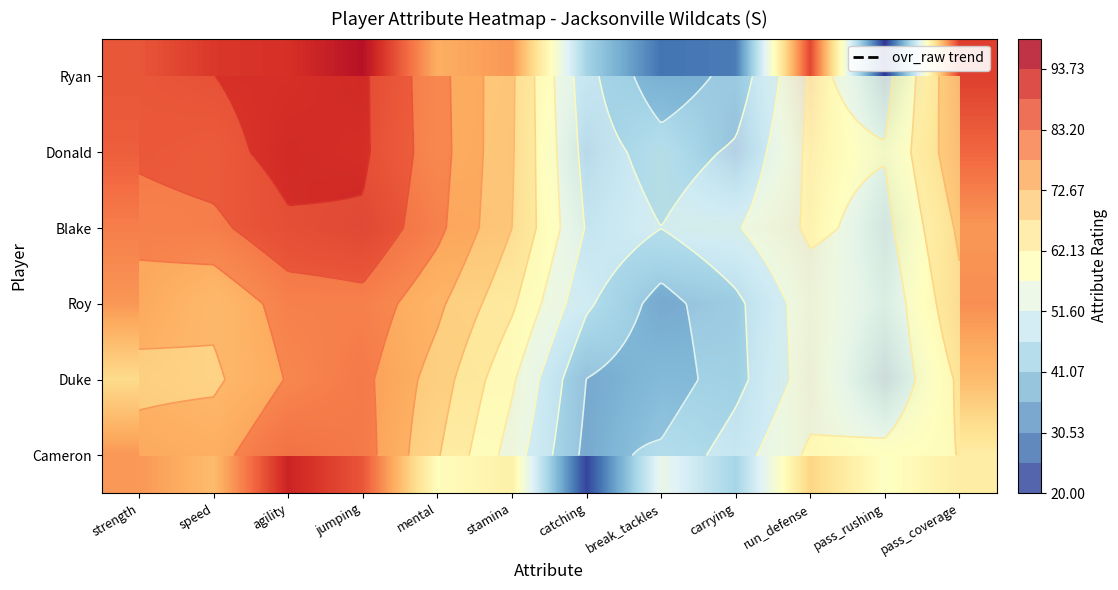

Which label corresponds to the smallest value in the chart?

pass_rushing